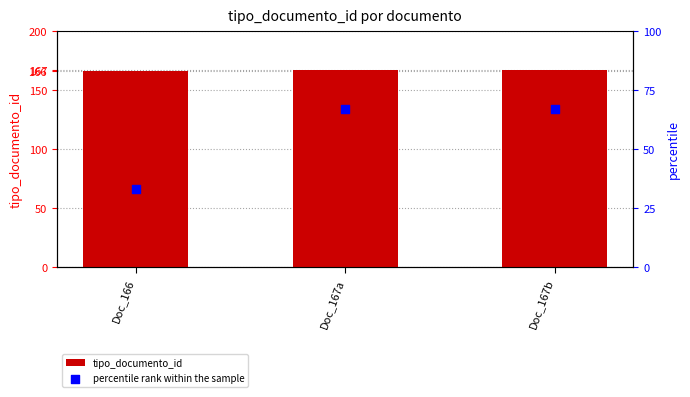

At how many categories does at least one series exceed 131?

3